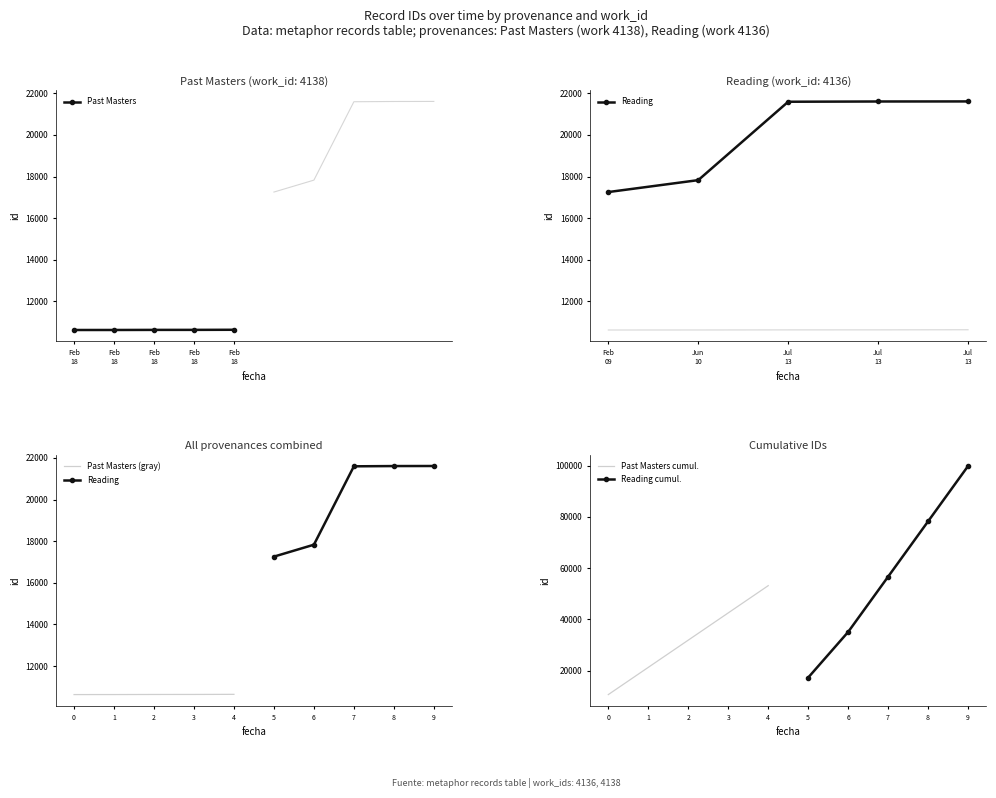

Is the value of Past Masters at Feb
18 greater than the value of Reading at Feb
18?

No